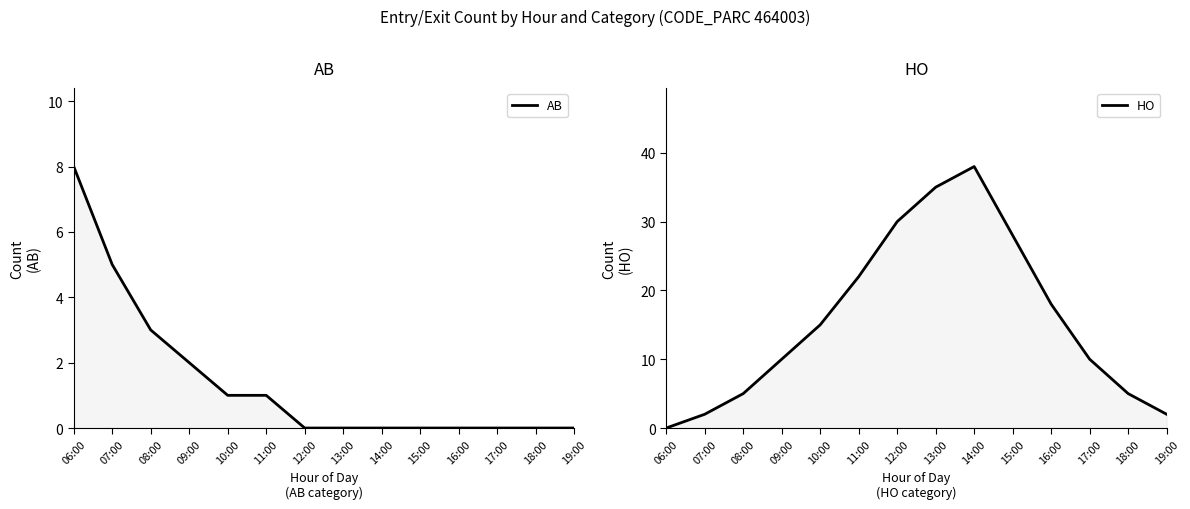

In HO, how many points are higher than both neighbors (excluding endpoints)?

1